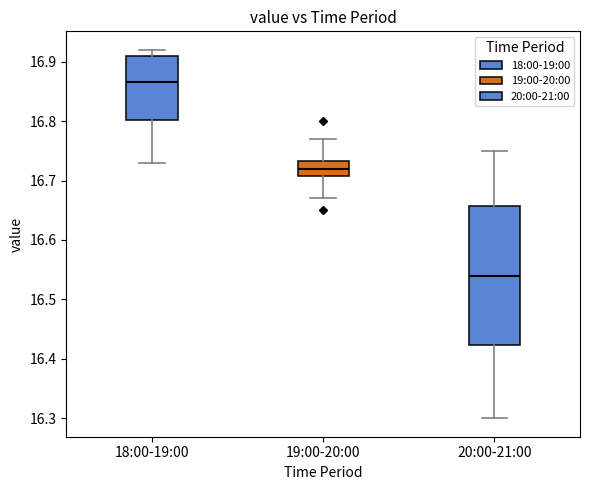

Comparing the boxes themselves (not the whiskers), which one is the tallest?

20:00-21:00